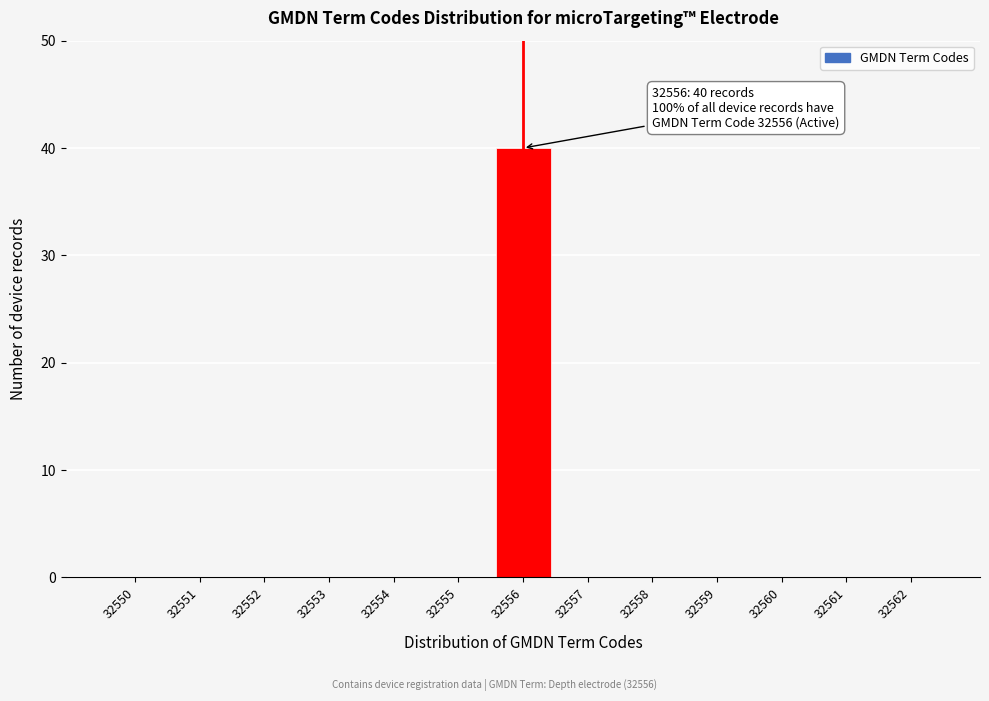

Reading left to right, extract all data points from this chart.

32550=0	32551=0	32552=0	32553=0	32554=0	32555=0	32556=40	32557=0	32558=0	32559=0	32560=0	32561=0	32562=0